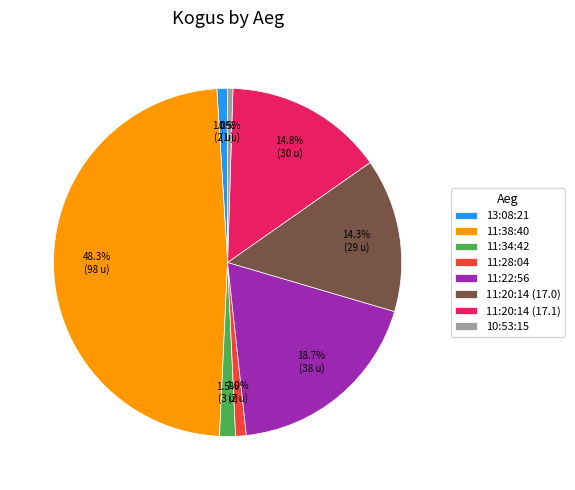

To the nearest percent, what is the average slice percentage?

12%